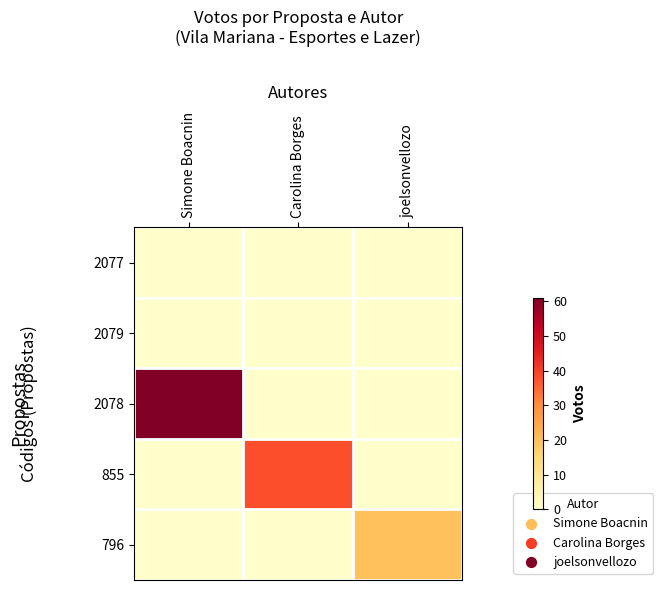

Count the number of data series in this chart.

5